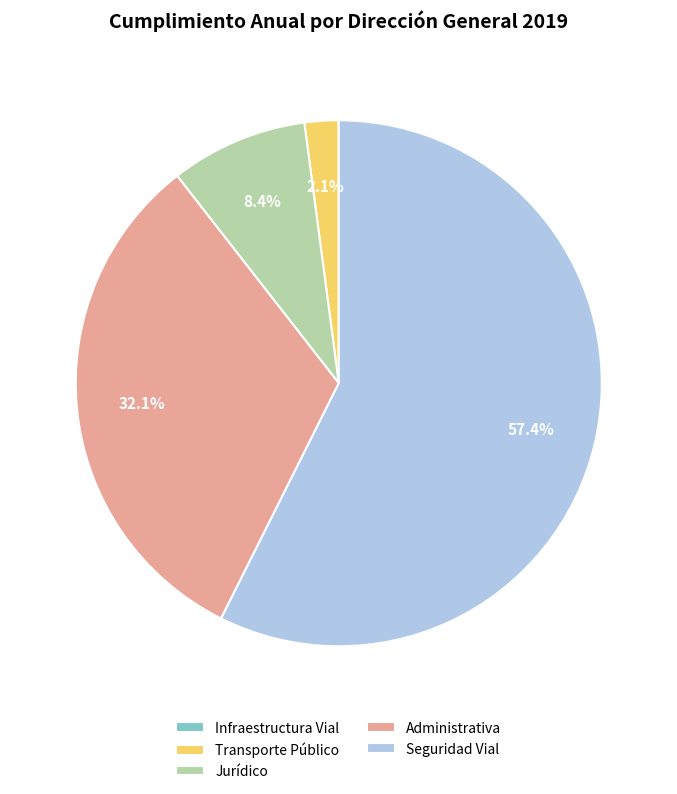

What is the largest slice in the pie chart?

Seguridad Vial